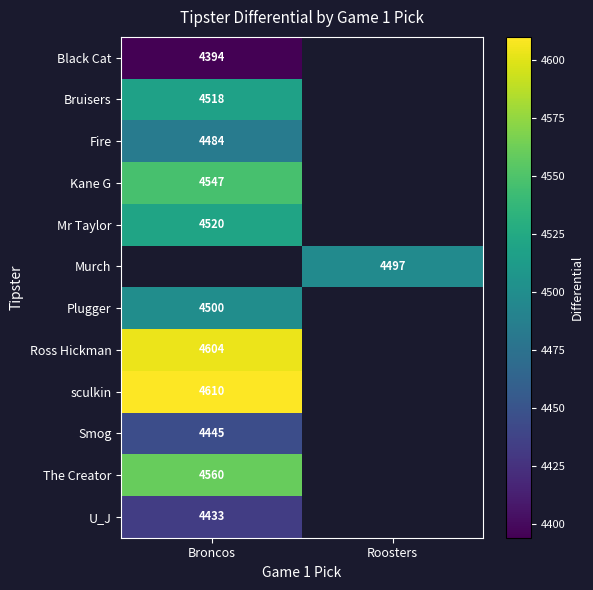

The value of Smog at Broncos is 2449. True or false?

False